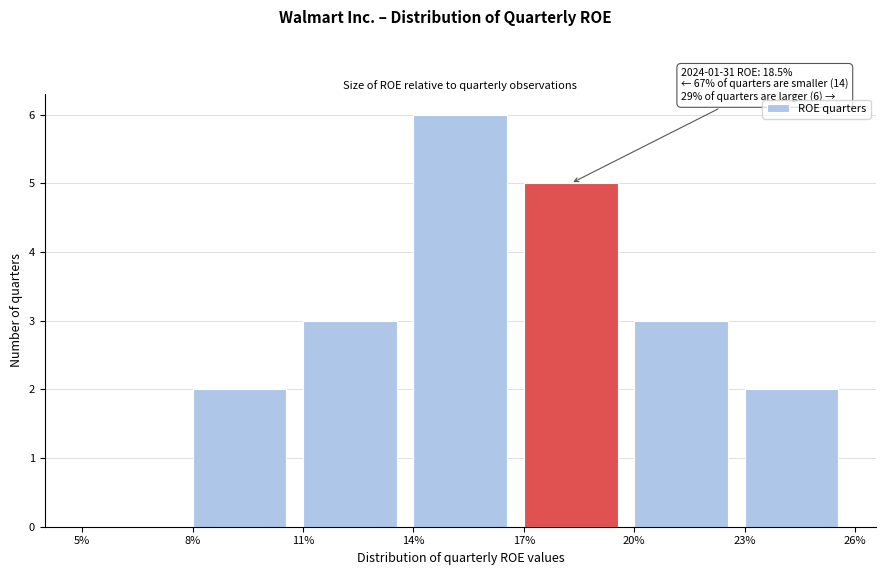

Reading left to right, extract all data points from this chart.

5%=0	8%=2	11%=3	14%=6	17%=5	20%=3	23%=2